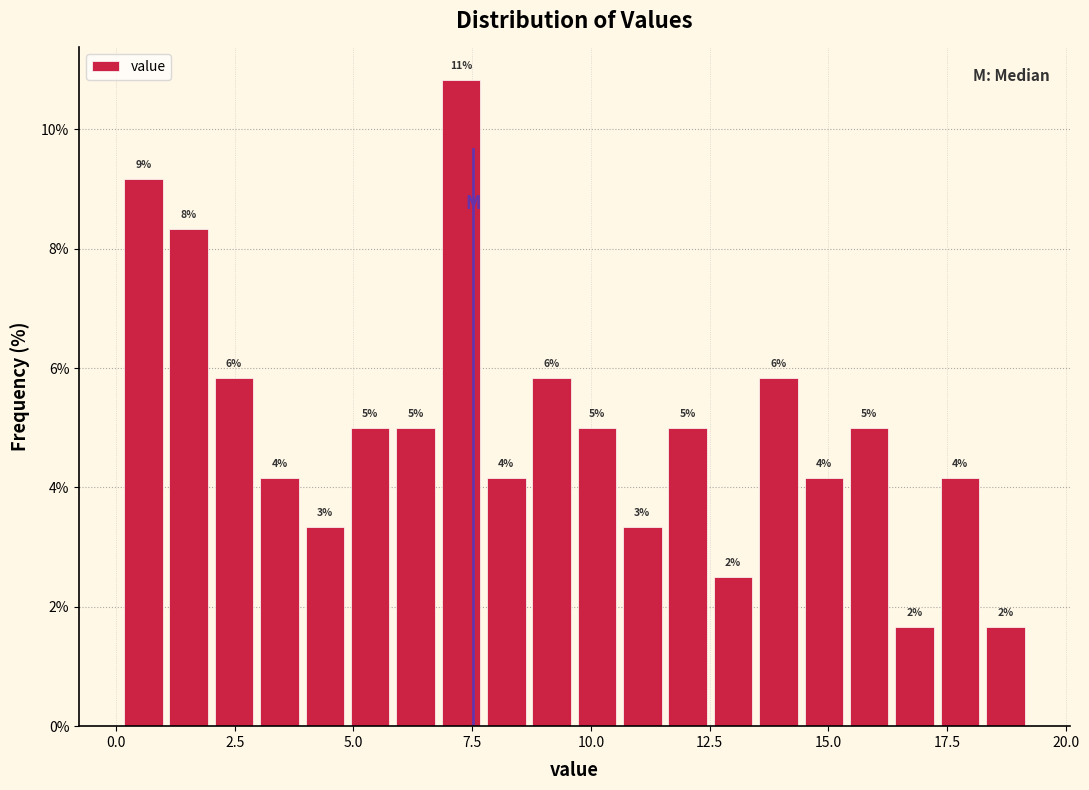

Around what value on the x-axis is the tallest bar? Give the approximate position of its centre, as read against the axis.

7.5